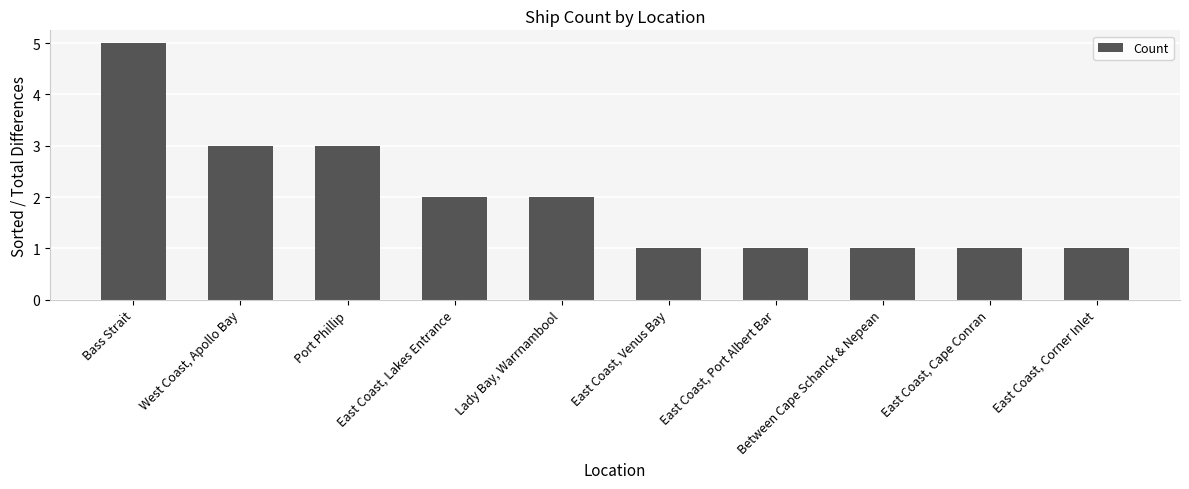

What is the change in value from Bass Strait to East Coast, Lakes Entrance?

-3